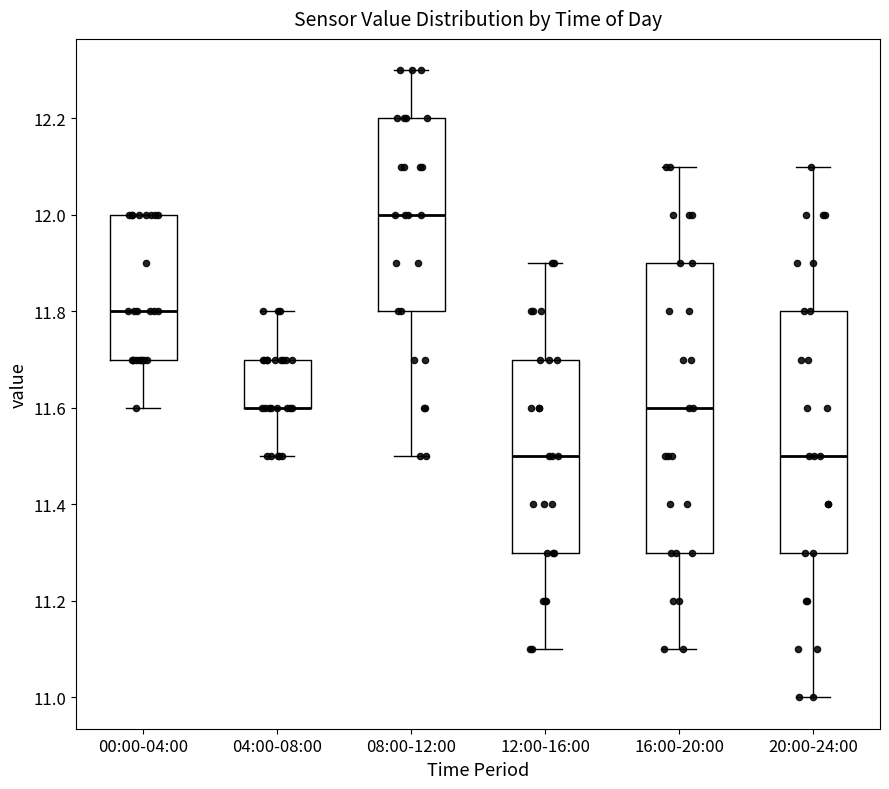

Comparing the boxes themselves (not the whiskers), which one is the tallest?

16:00-20:00